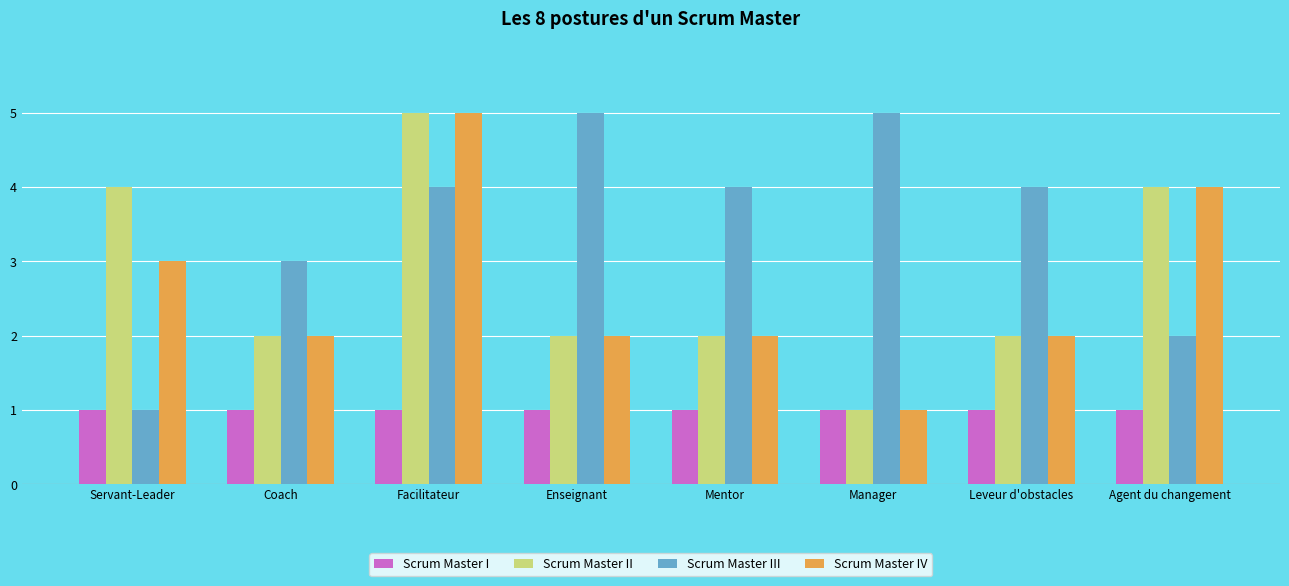

What are all the series names shown in the legend?

Scrum Master I, Scrum Master II, Scrum Master III, Scrum Master IV